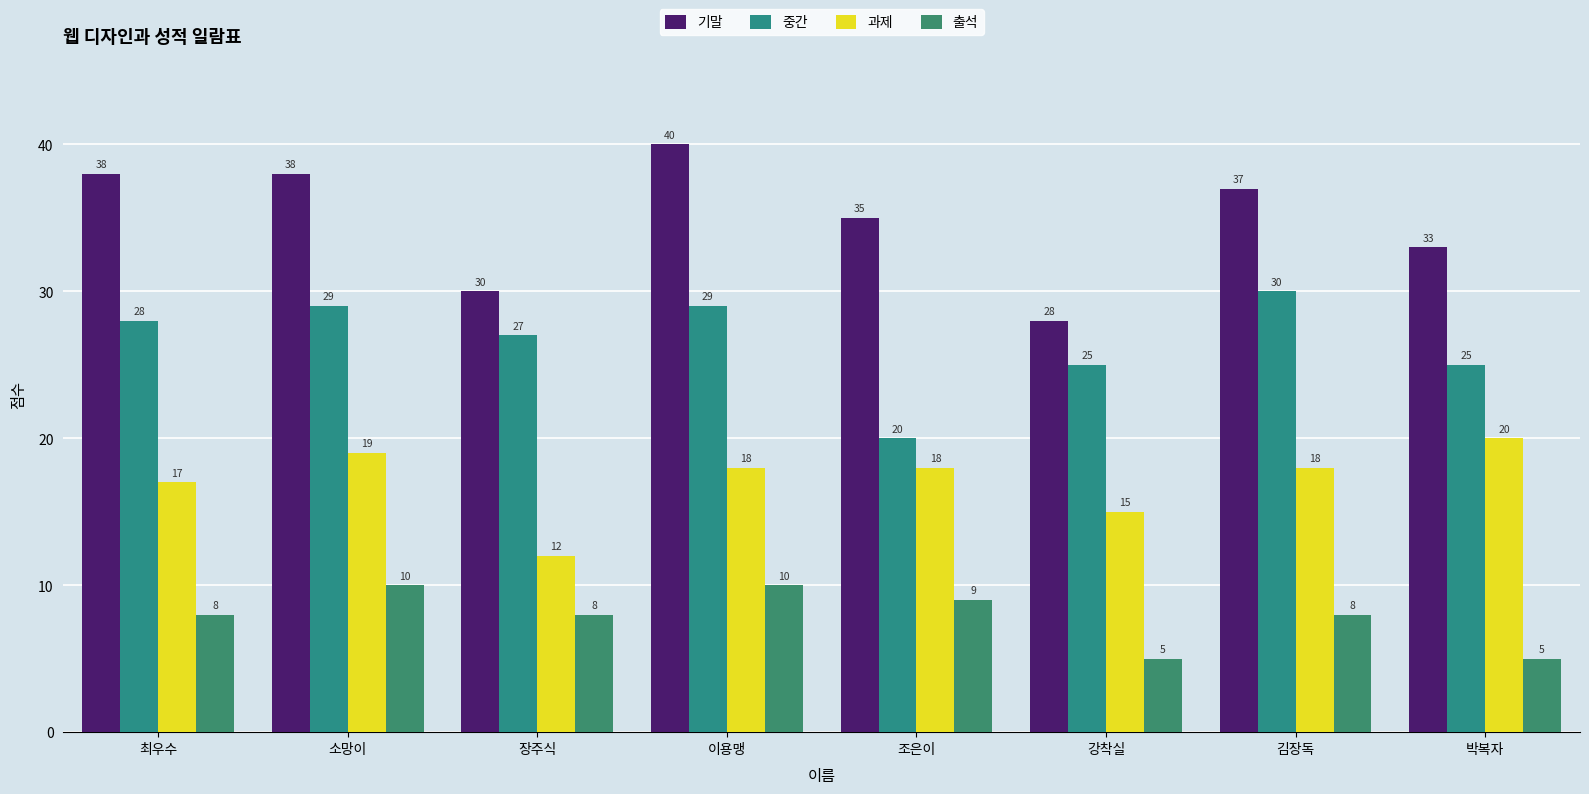

How many bars are there in total?

32